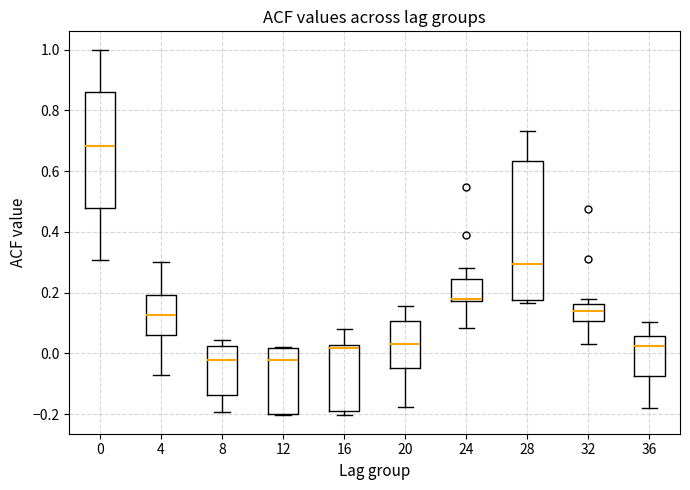

Reading left to right, transcribe this box plot: for each box, give where its median line is, the range the box spans, and where its two whiskers end, as read against the y-axis. The values are not printed on the chart, so give them approximately, as read against the axis.

0: median 0.68, box 0.48 to 0.86, whiskers 0.30 to 1.00
4: median 0.12, box 0.06 to 0.20, whiskers -0.08 to 0.30
8: median -0.02, box -0.14 to 0.02, whiskers -0.20 to 0.04
12: median -0.02, box -0.20 to 0.02, whiskers -0.20 to 0.02
16: median 0.02 (just below the box's upper edge), box -0.20 to 0.02, whiskers -0.20 (just below the box's lower edge) to 0.08
20: median 0.04, box -0.04 to 0.10, whiskers -0.18 to 0.16
24: median 0.18 (drawn on the box's lower edge), box 0.18 to 0.24, whiskers 0.08 to 0.28
28: median 0.30, box 0.18 to 0.64, whiskers 0.16 to 0.74
32: median 0.14, box 0.10 to 0.16, whiskers 0.04 to 0.18
36: median 0.02, box -0.08 to 0.06, whiskers -0.18 to 0.10